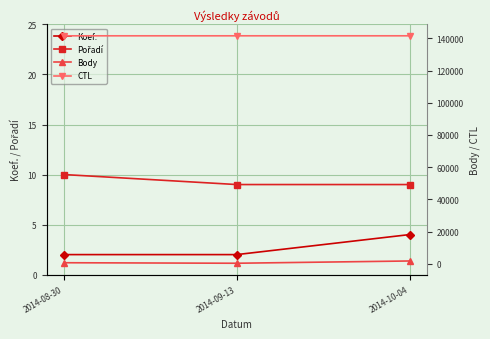

List the series in order of their peak value, highest first.

CTL, Body, Pořadí, Koef.